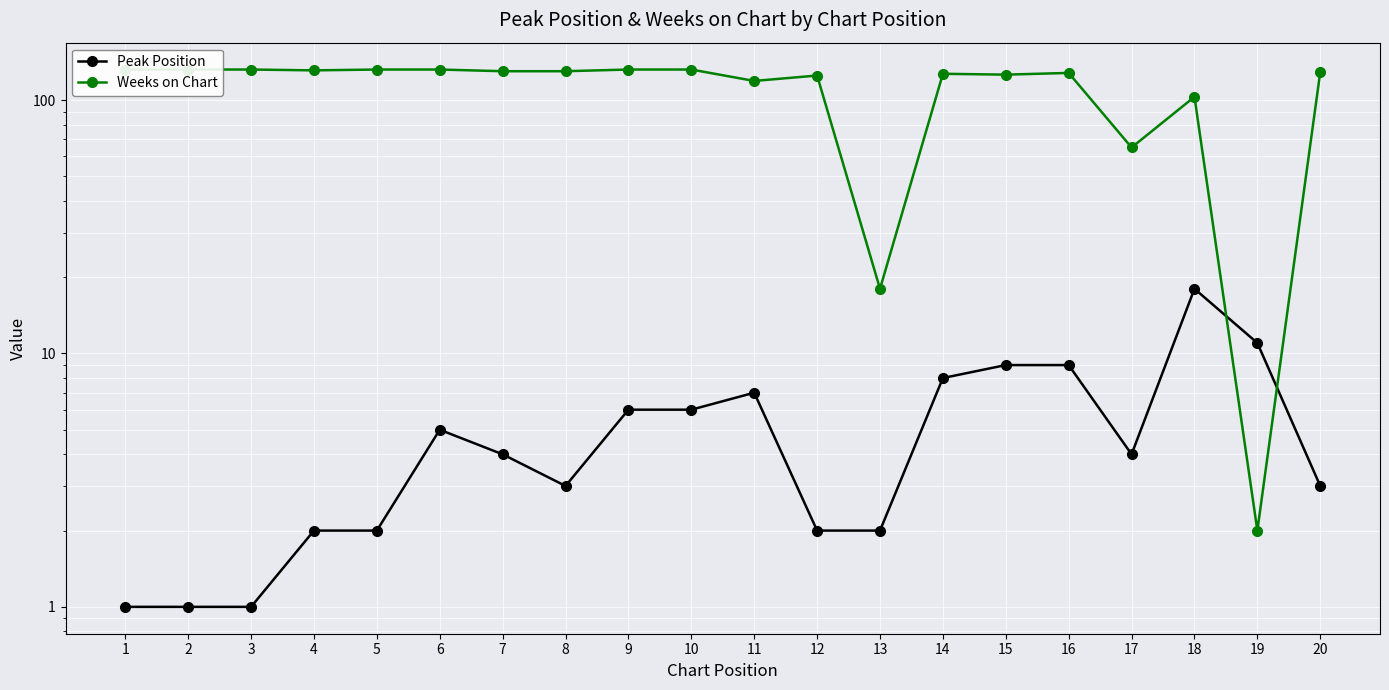

True or false: Peak Position has a value of 6 at 9.

True